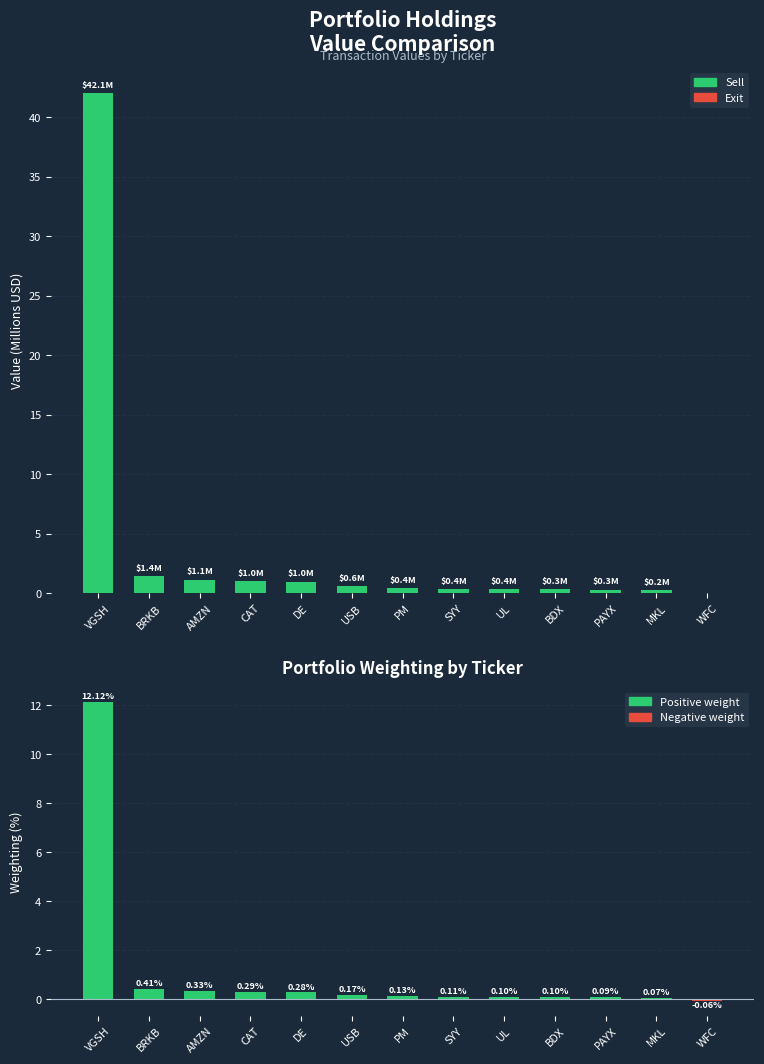

At how many categories does at least one series exceed 14?

1